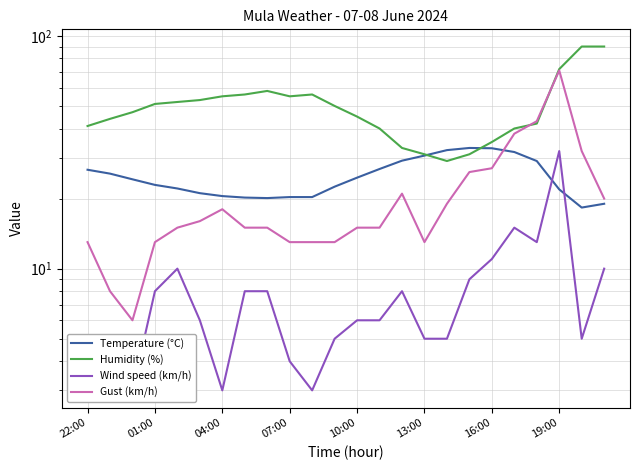

The value of Humidity (%) at 07:00 is 55.0. True or false?

True